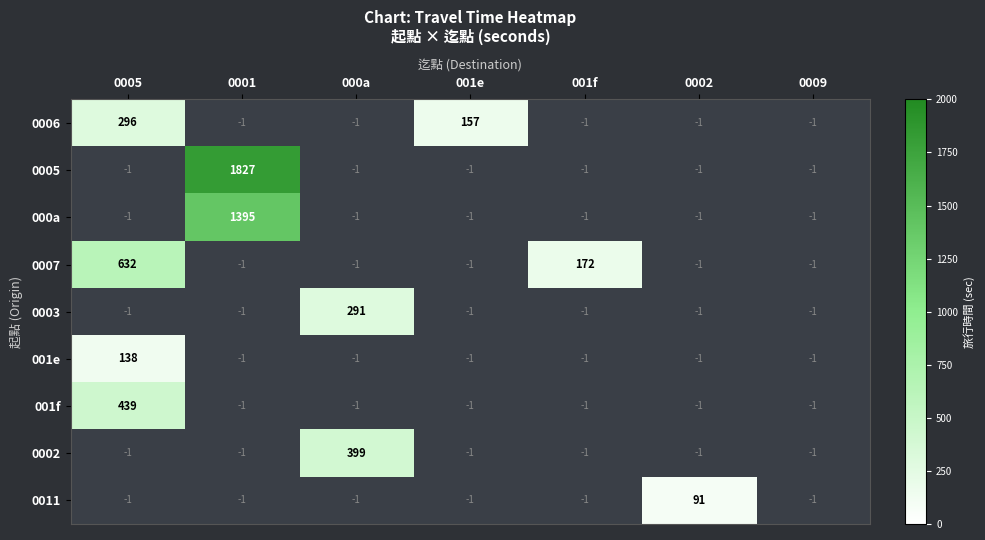

Which category has the highest value across all series?

0001